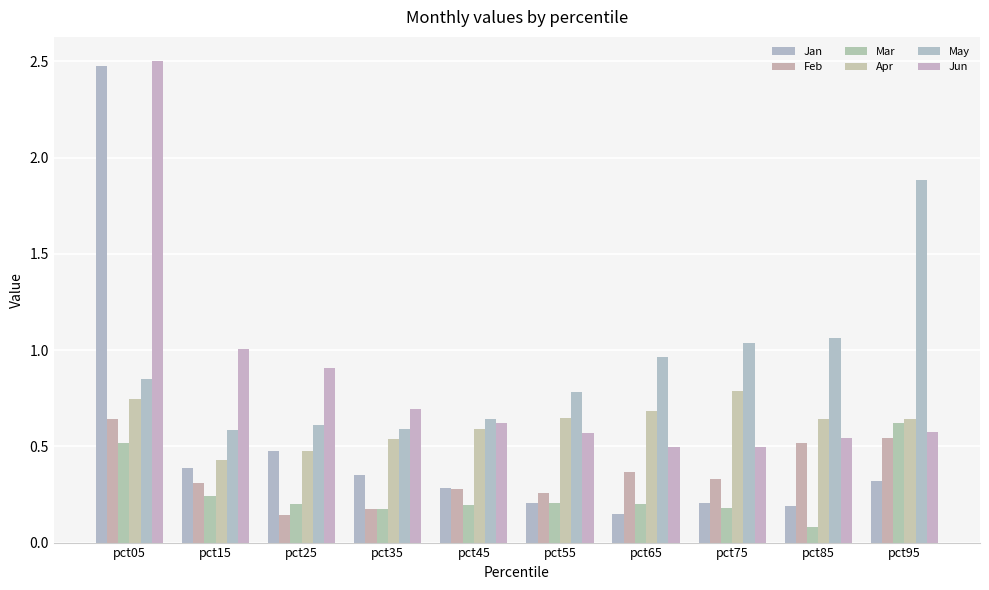

What is the sum of the May values at pct65 and pct15?

1.6